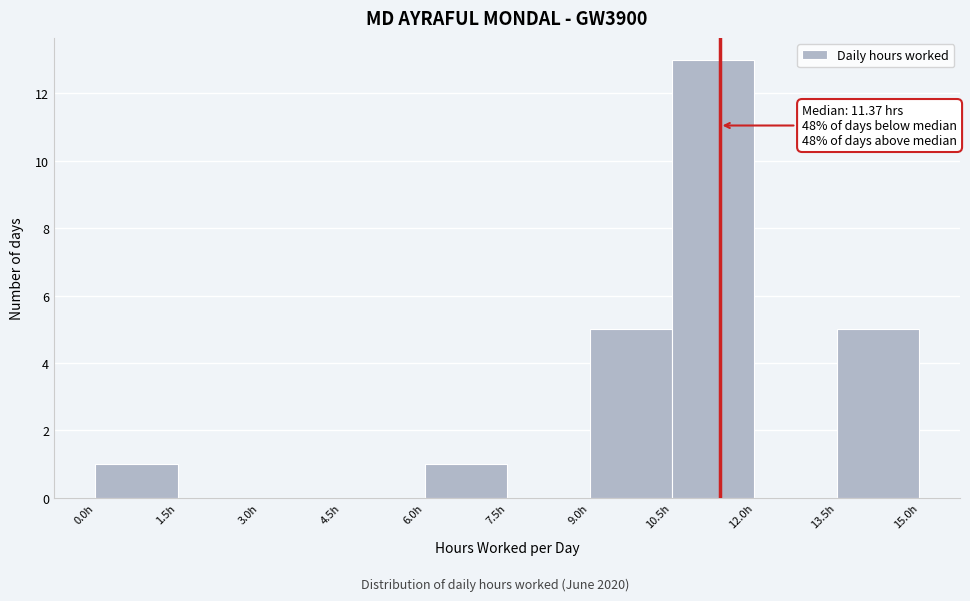

Which range on the x-axis has the tallest bar?

10.5 to 12.0